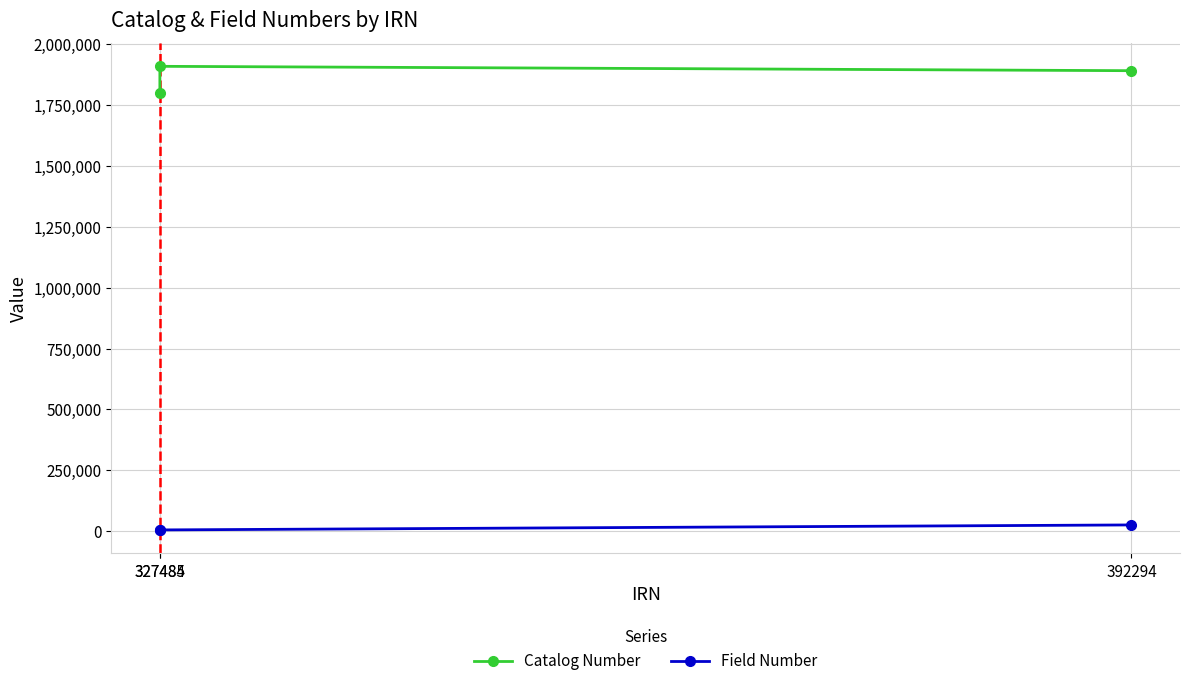

Where is Catalog Number nearest to the value 1854104?

392294